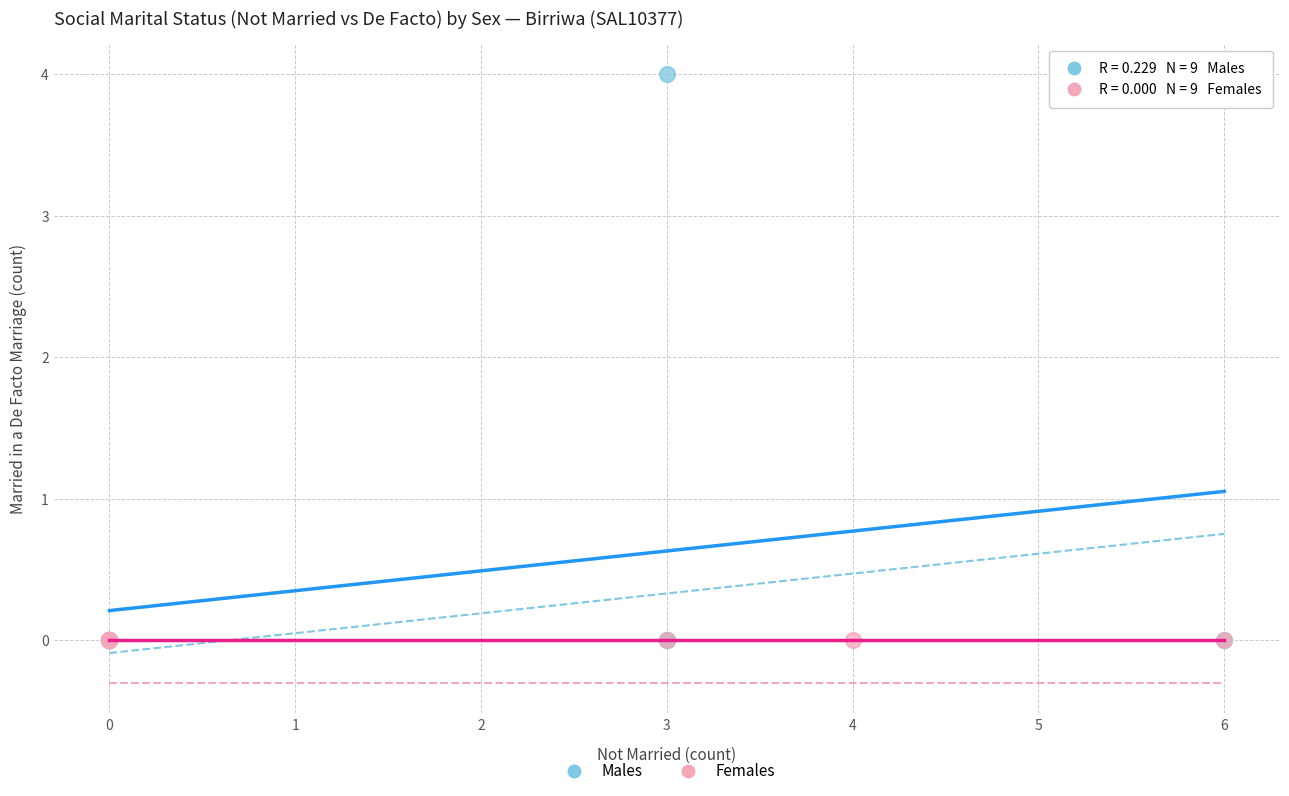

Which series reaches the maximum Y coordinate?

Males